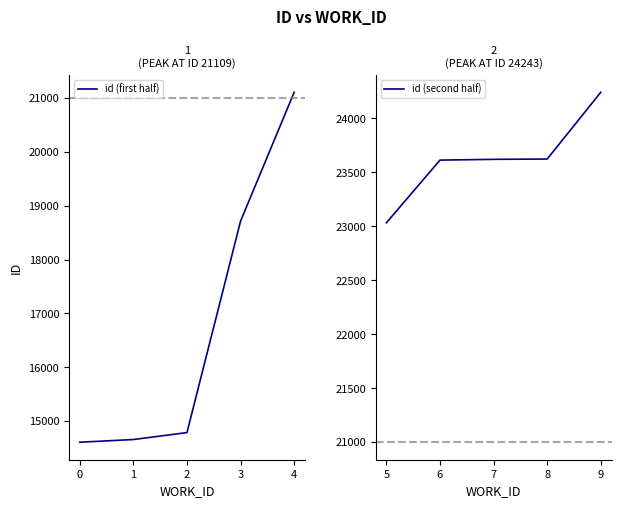

True or false: id (second half) has more than 0 points higher than both neighbors.

False